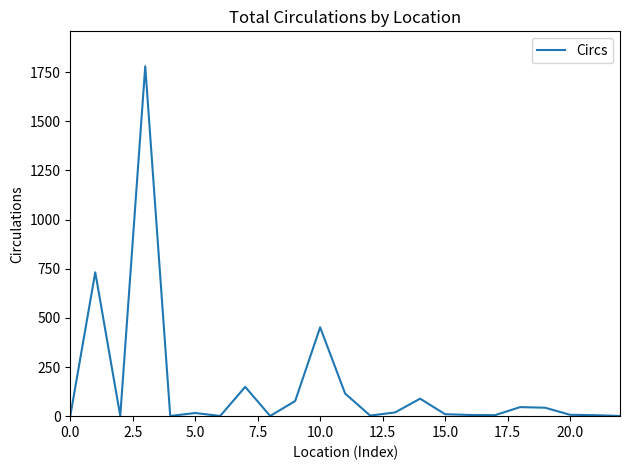

What is the maximum value shown in the chart?

1780